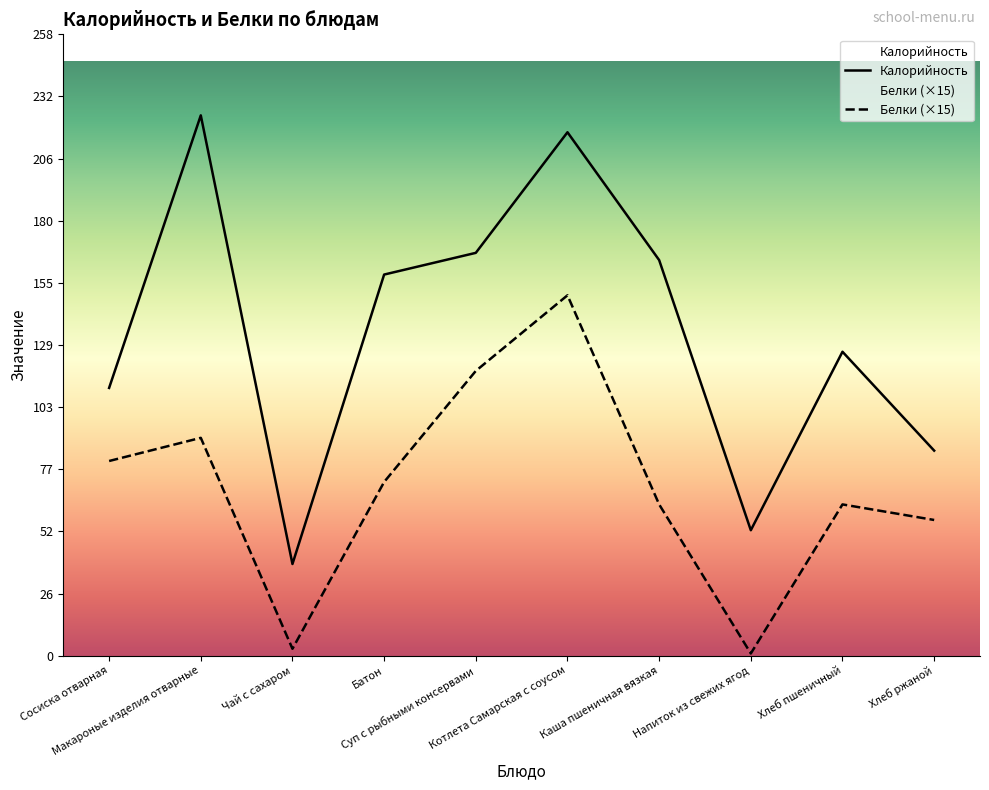

True or false: Калорийность and Белки intersect in this chart.

False